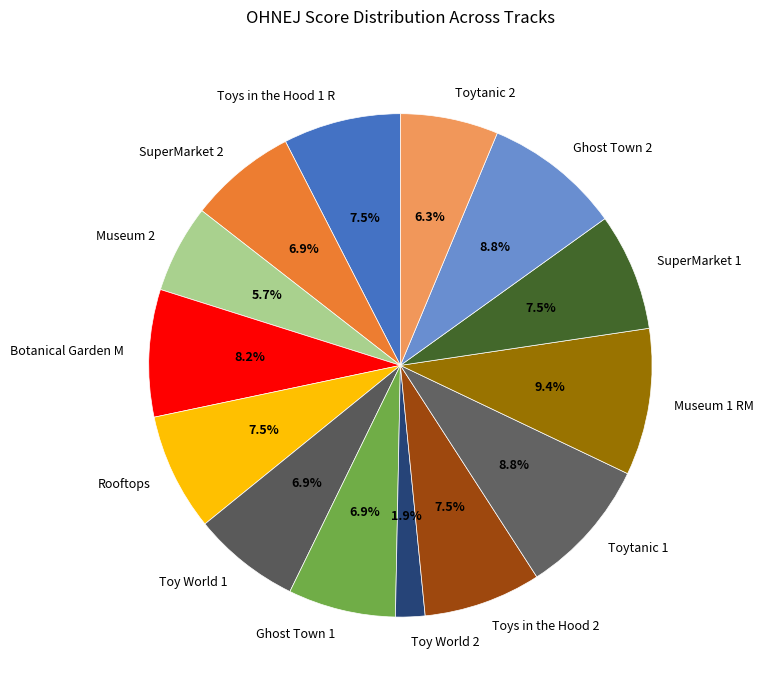

Which slice is the largest?

Museum 1 RM